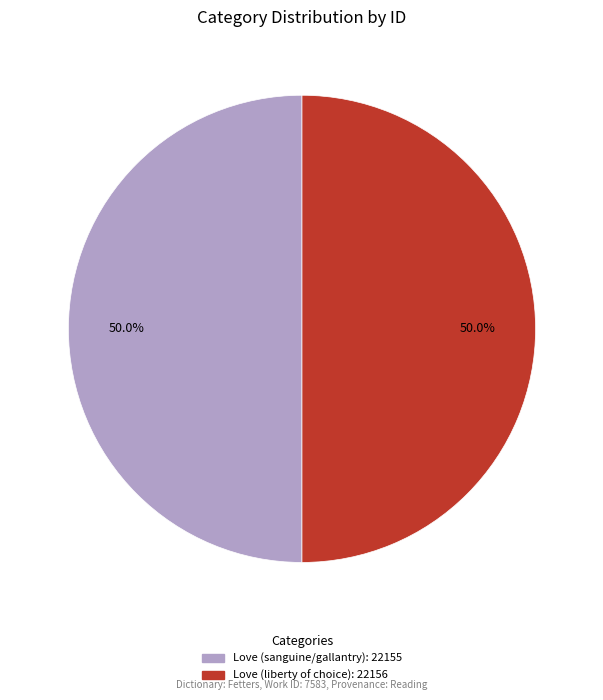

What is the ratio of the value at Love (sanguine/gallantry) to the value at Love (liberty of choice)?

1.0